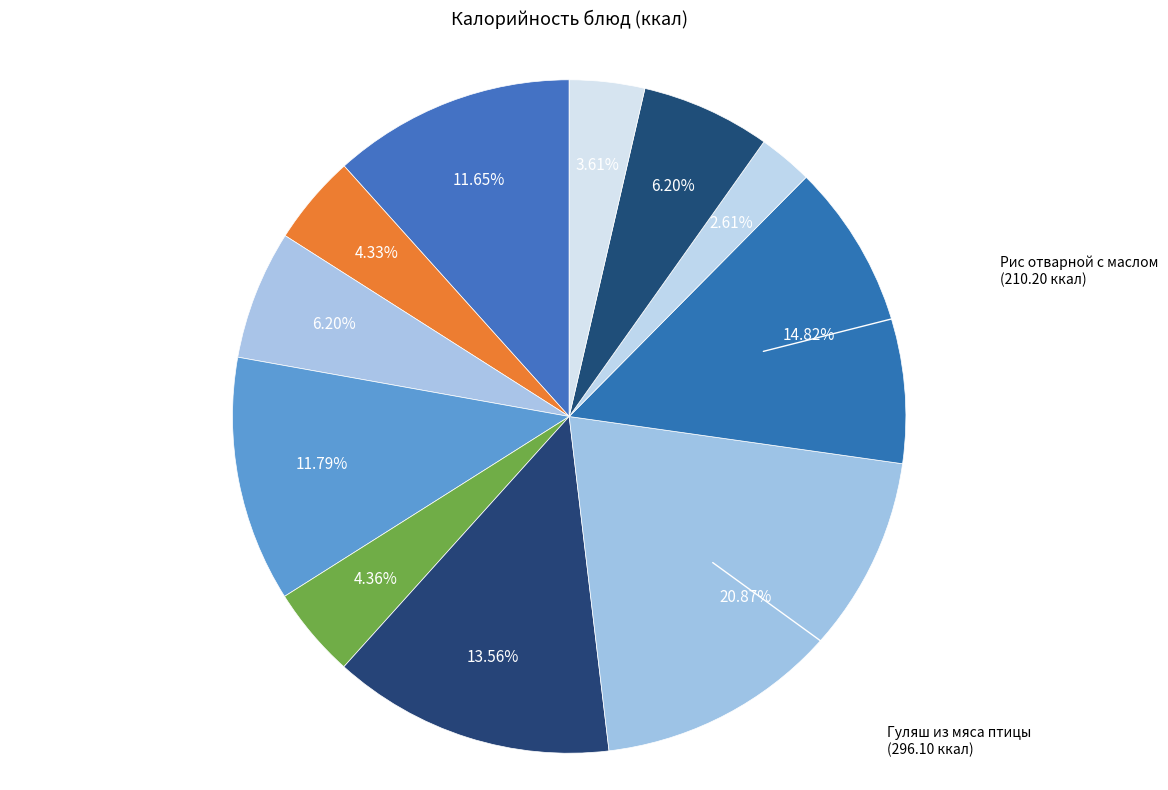

How many segments does this pie chart have?

11